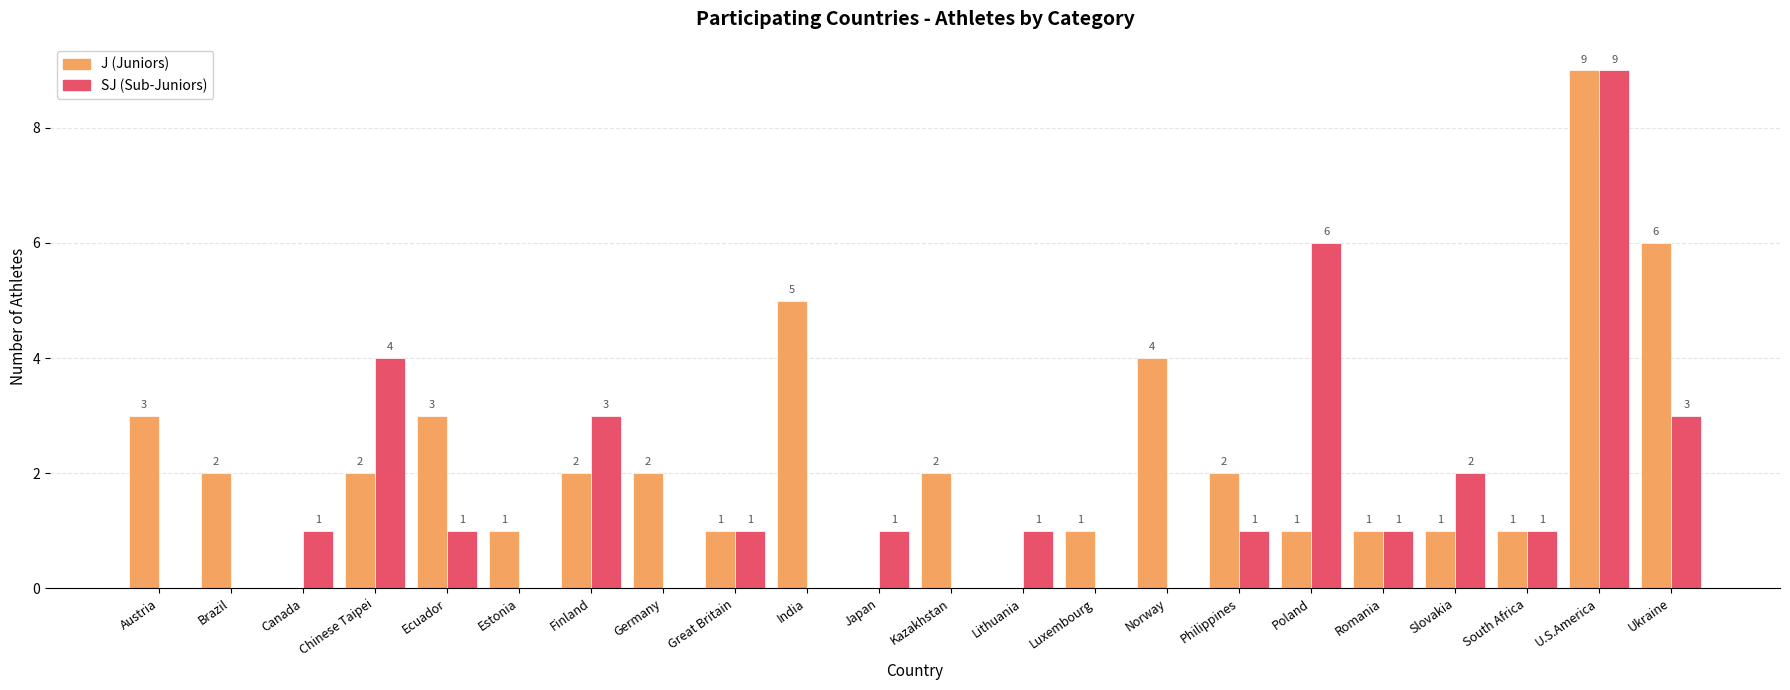

What is the total value across all series at Ecuador?

4